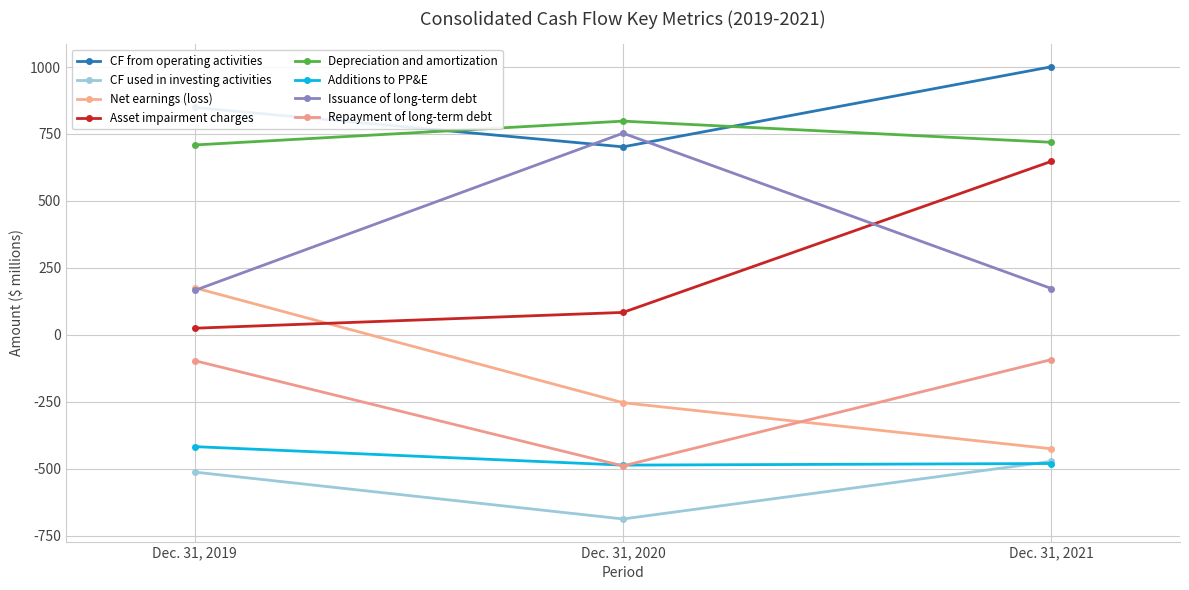

Does the chart have visible grid lines?

Yes